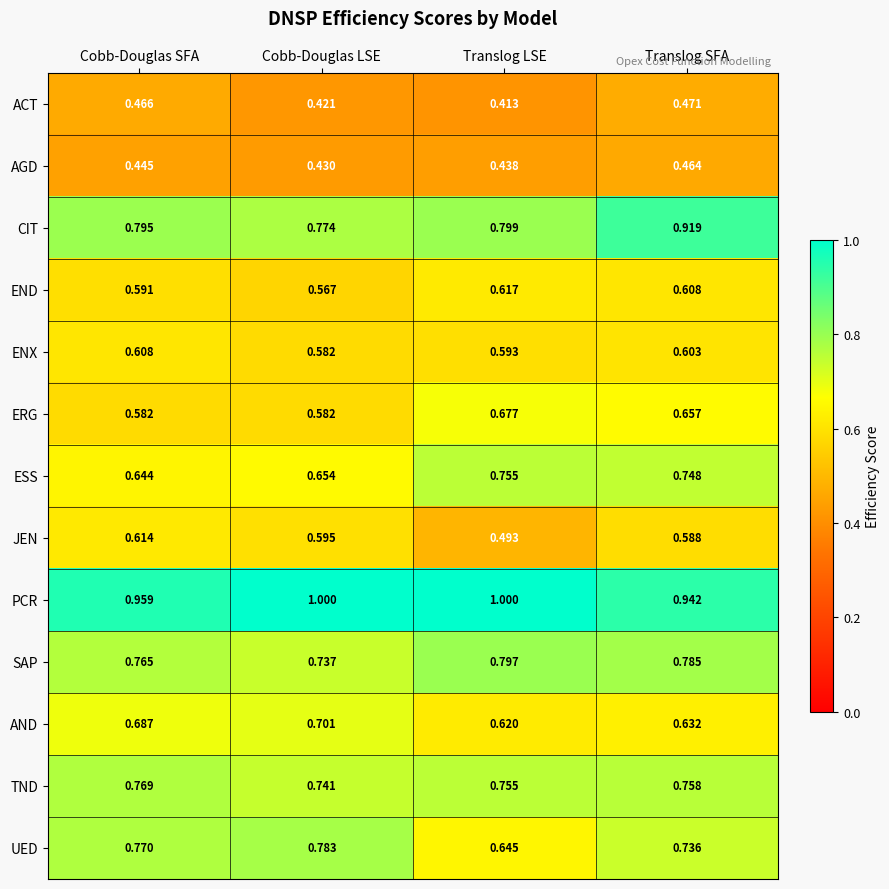

List the labels in order of AGD value, largest first.

Translog SFA, Cobb-Douglas SFA, Translog LSE, Cobb-Douglas LSE